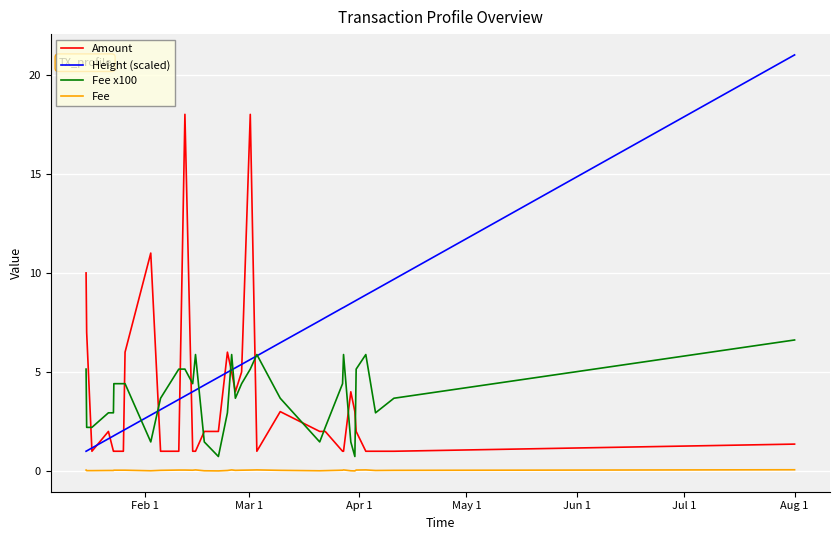

True or false: Fee and Amount cross at least once.

False